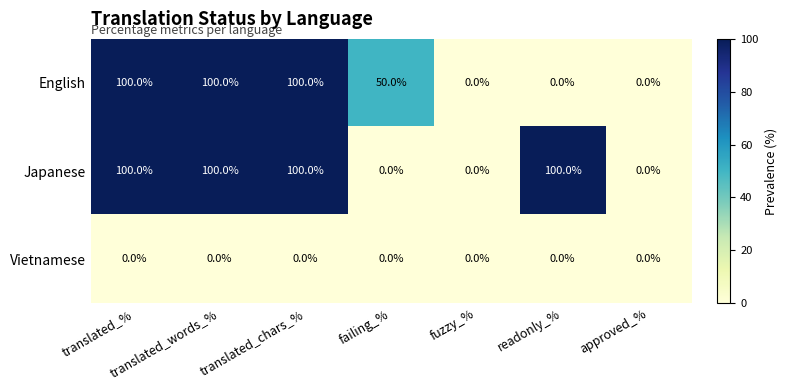

What is the maximum value for English?

100